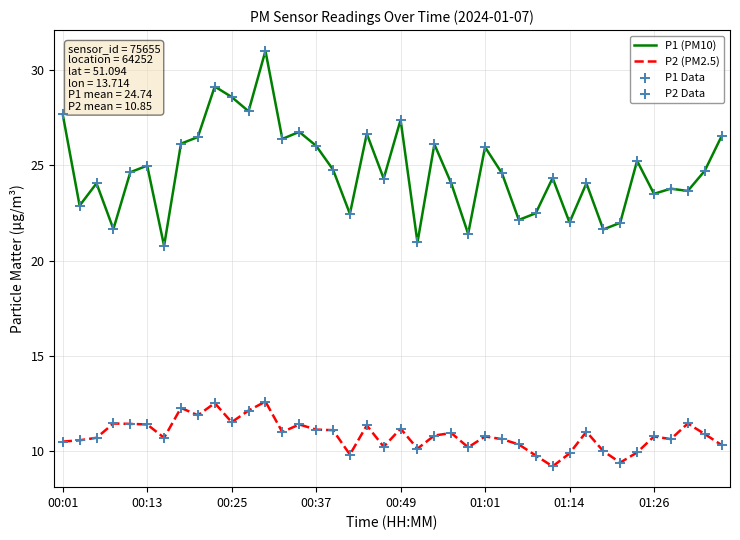

Which series has the largest range (max minus min)?

P1 (PM10)